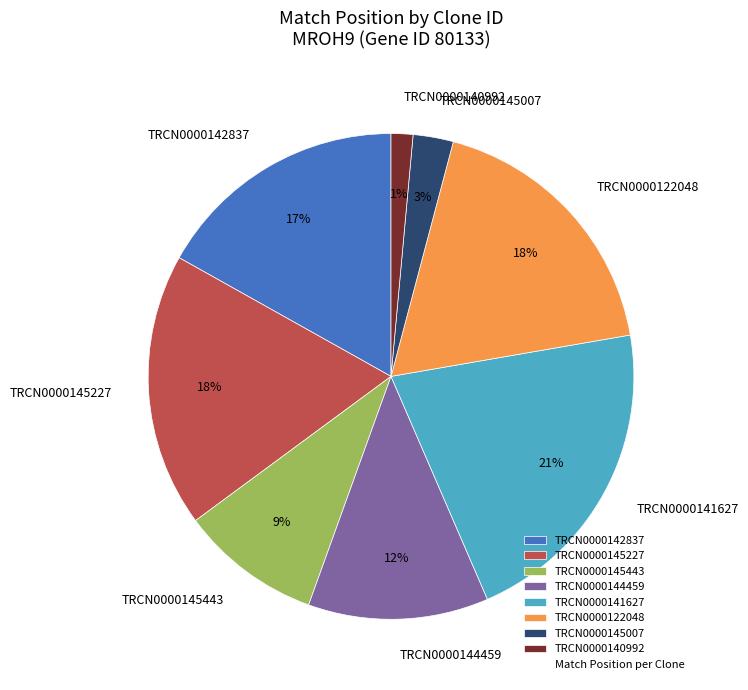

Combined, do TRCN0000144459 and TRCN0000145007 account for over 50%?

No